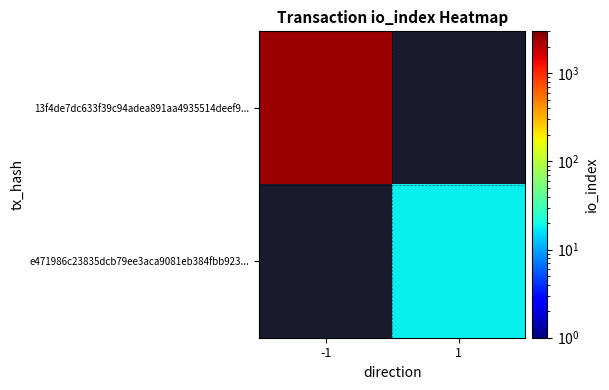

True or false: e471986c23835dcb79ee3aca9081eb384fbb923... has a value of 5.2 at 1.

False